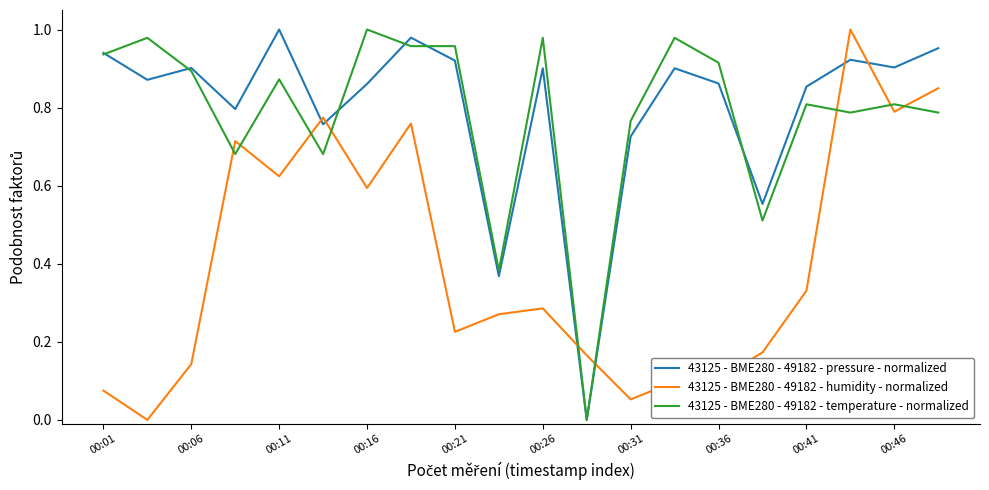

After their last crossing, which series has the higher values: 43125 - BME280 - 49182 - humidity - normalized or 43125 - BME280 - 49182 - pressure - normalized?

43125 - BME280 - 49182 - pressure - normalized